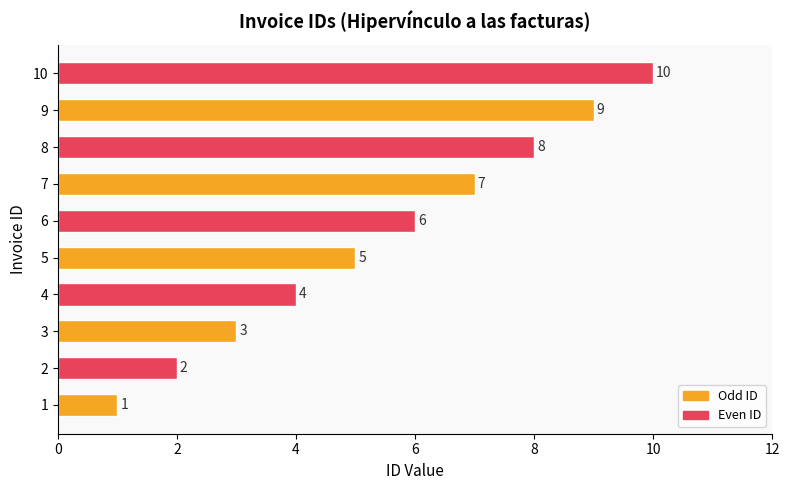

At which label is the value closest to 5?

5